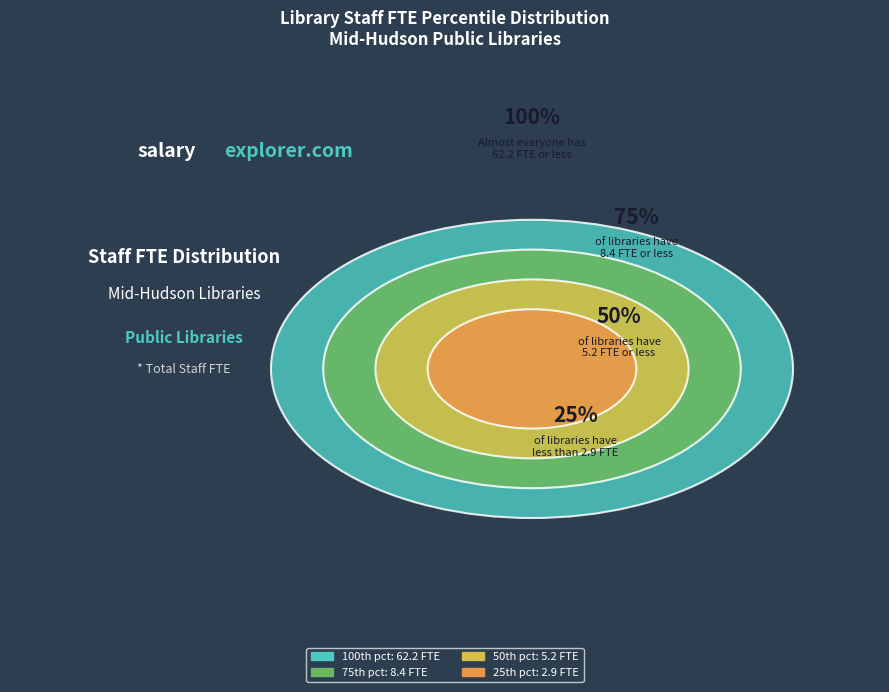

The Amenia Free Library slice represents 8% of the pie. True or false?

False